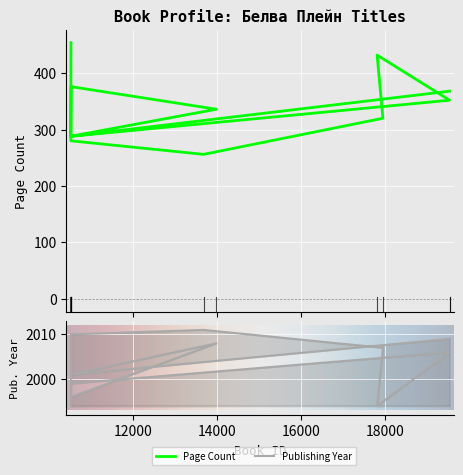

Between Въртележката and След пожара, which is larger?

След пожара